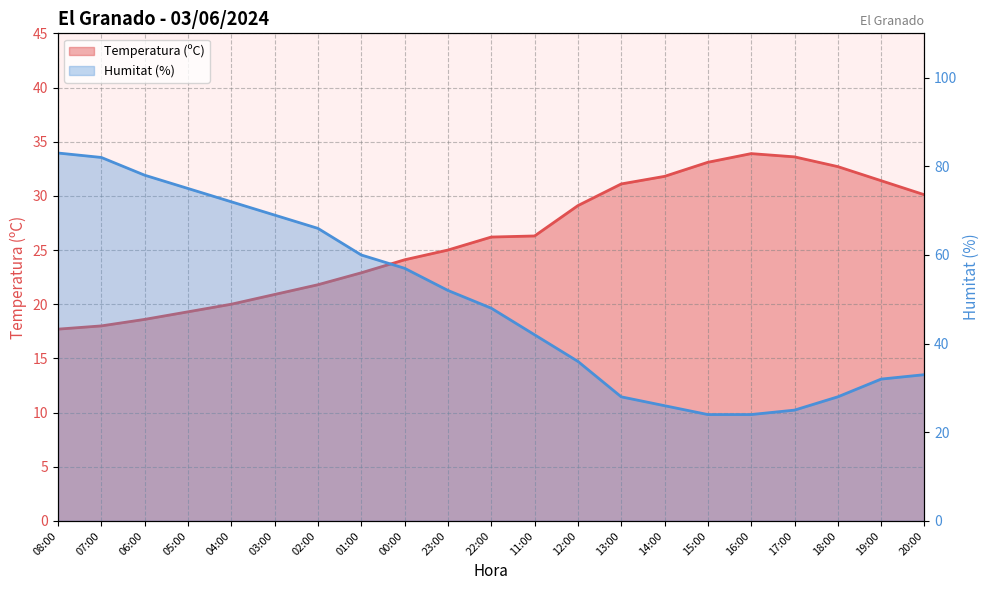

True or false: Temperatura (ºC) and Humitat (%) intersect in this chart.

True